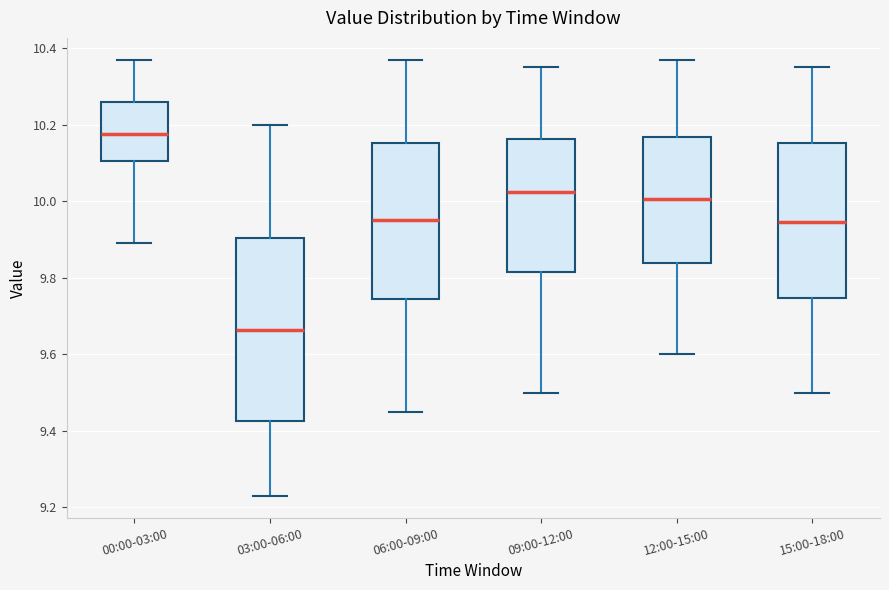

Where is the lower edge of the box for 09:00-12:00 on the y-axis? The values are not printed on the chart, so give them approximately, as read against the axis.

9.82